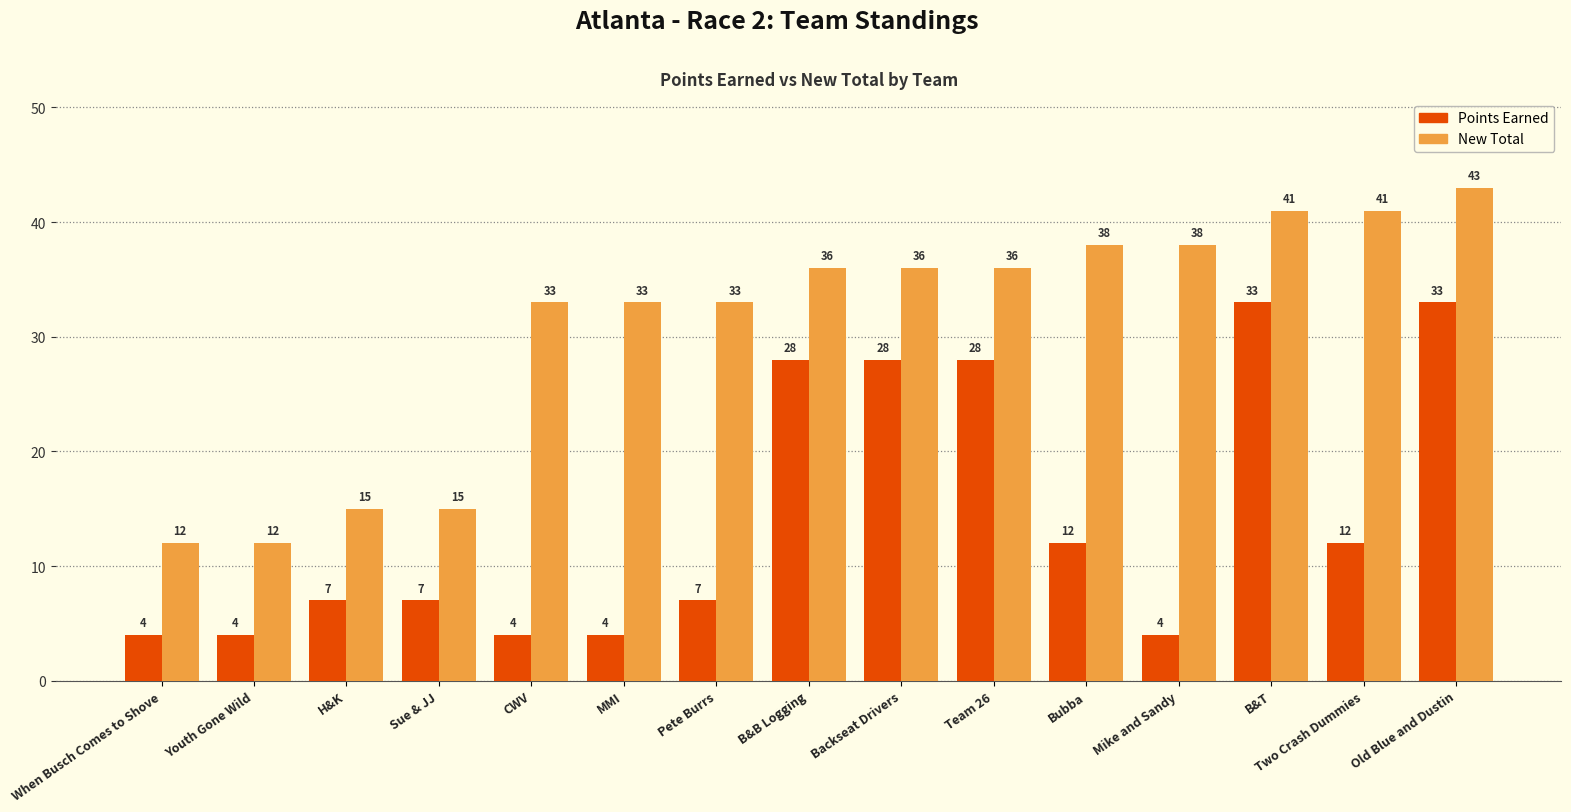

What is the lowest value of the New Total series?

12